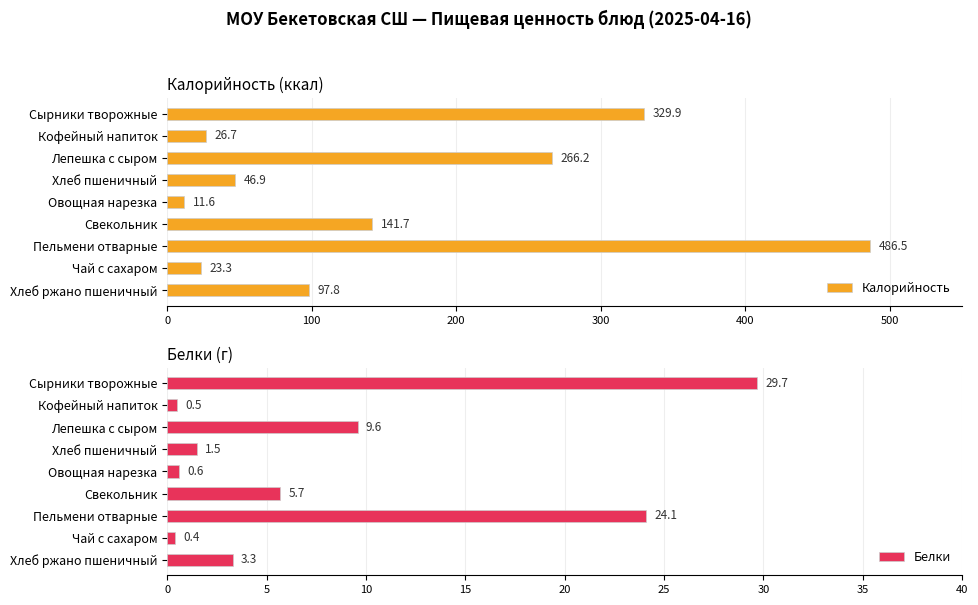

Reading left to right, list all the values displayed in this chart.

Калорийность: 329.9	26.7	266.2	46.9	11.6	141.7	486.5	23.3	97.8
Белки: 29.7	0.5	9.6	1.5	0.6	5.7	24.1	0.4	3.3